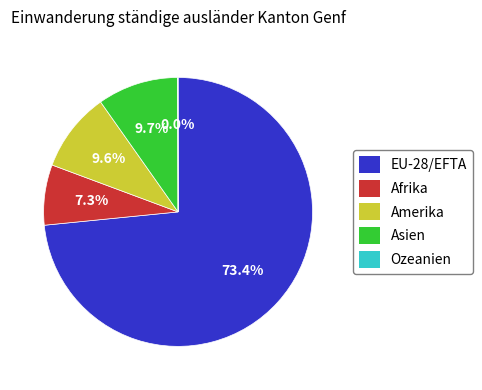

How much of the chart is everything except Afrika?

92.7%